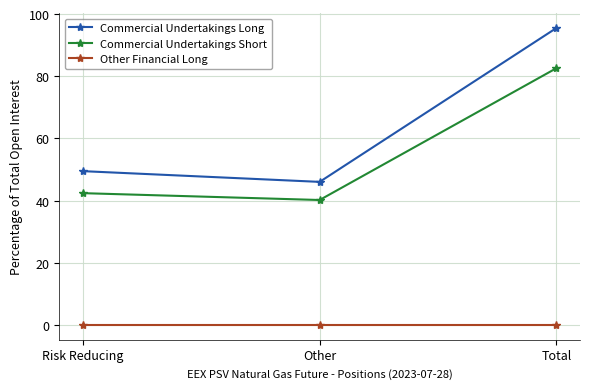

Which label corresponds to the largest value in the chart?

Total